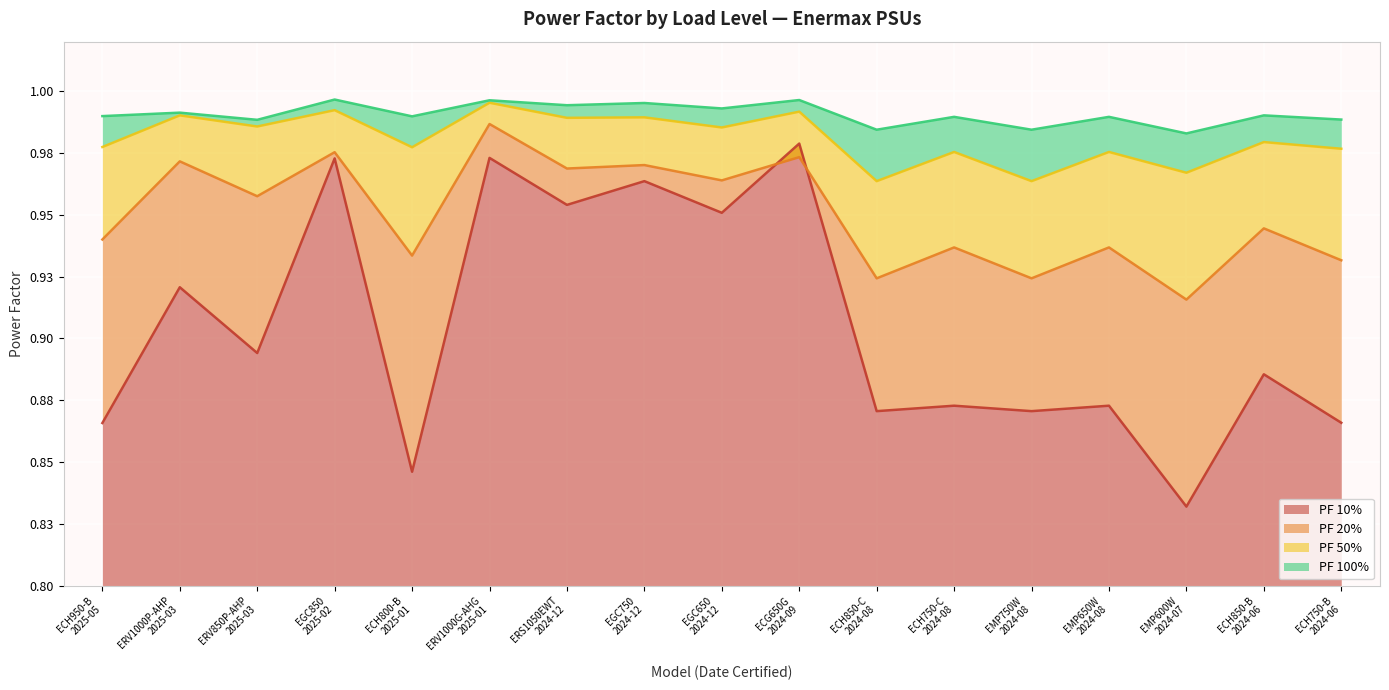

True or false: PF 100% and PF 10% cross at least once.

False